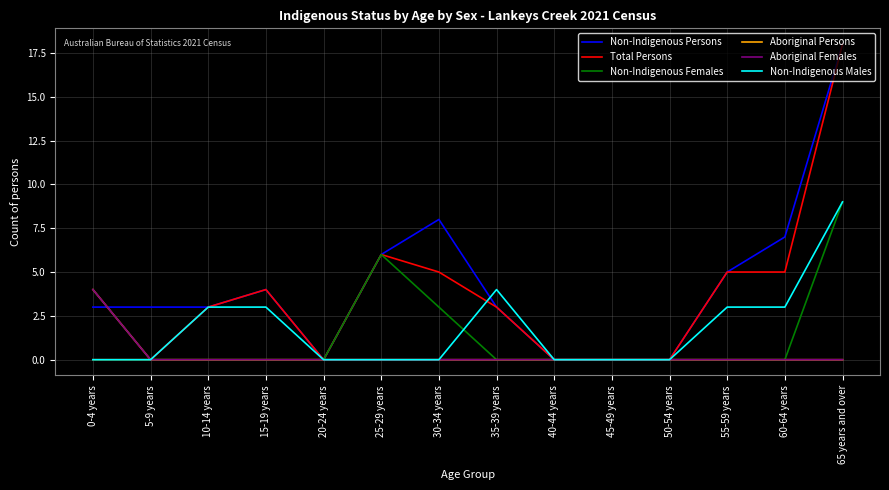

What is the average value of the Non-Indigenous Males series?

2